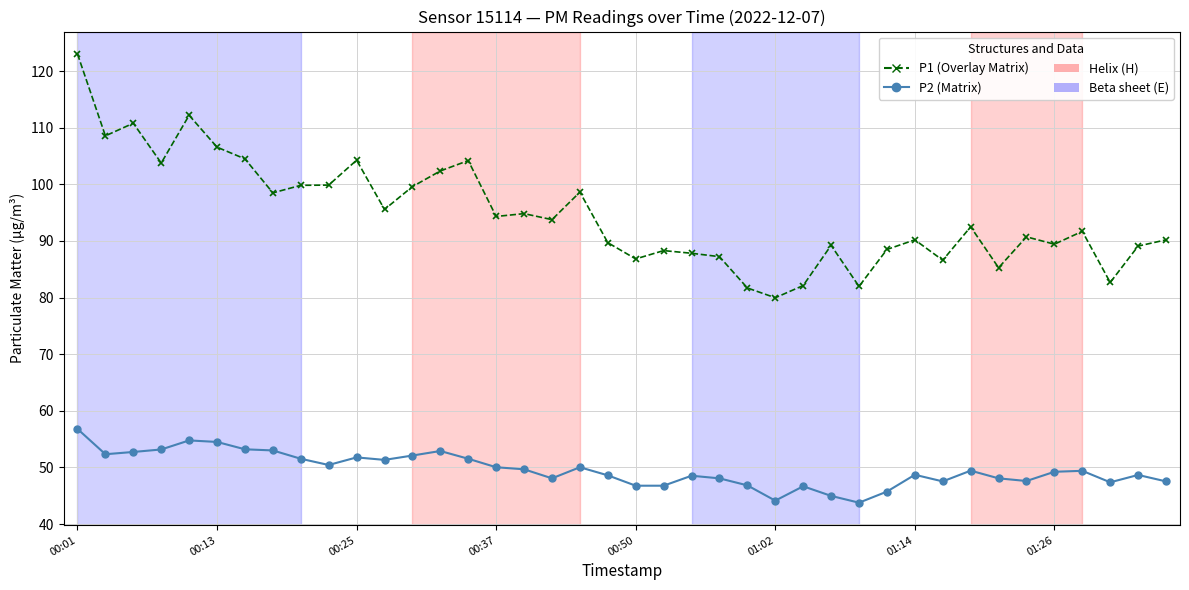

List the series in order of their overall mean, lowest first.

P2 (Matrix), P1 (Overlay Matrix)